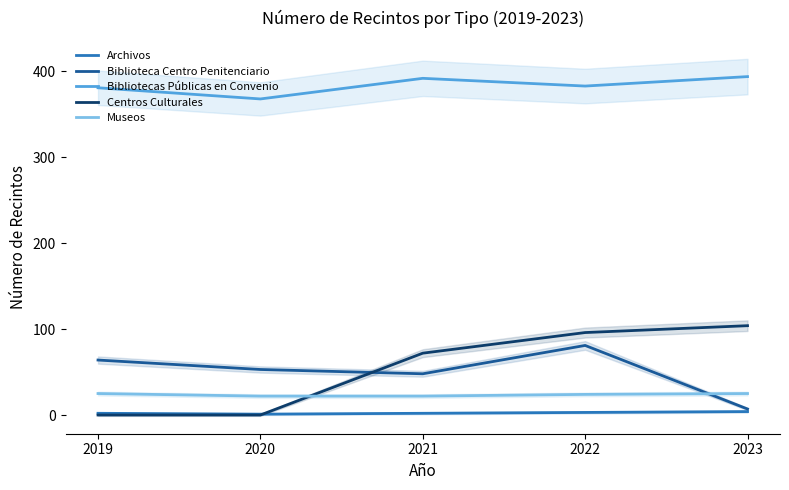

Reading left to right, list all the values displayed in this chart.

Archivos: 2	1	2	3	4
Biblioteca Centro Penitenciario: 64	53	48	81	7
Bibliotecas Públicas en Convenio: 381	368	392	383	394
Centros Culturales: 0	0	72	96	104
Museos: 25	22	22	24	25